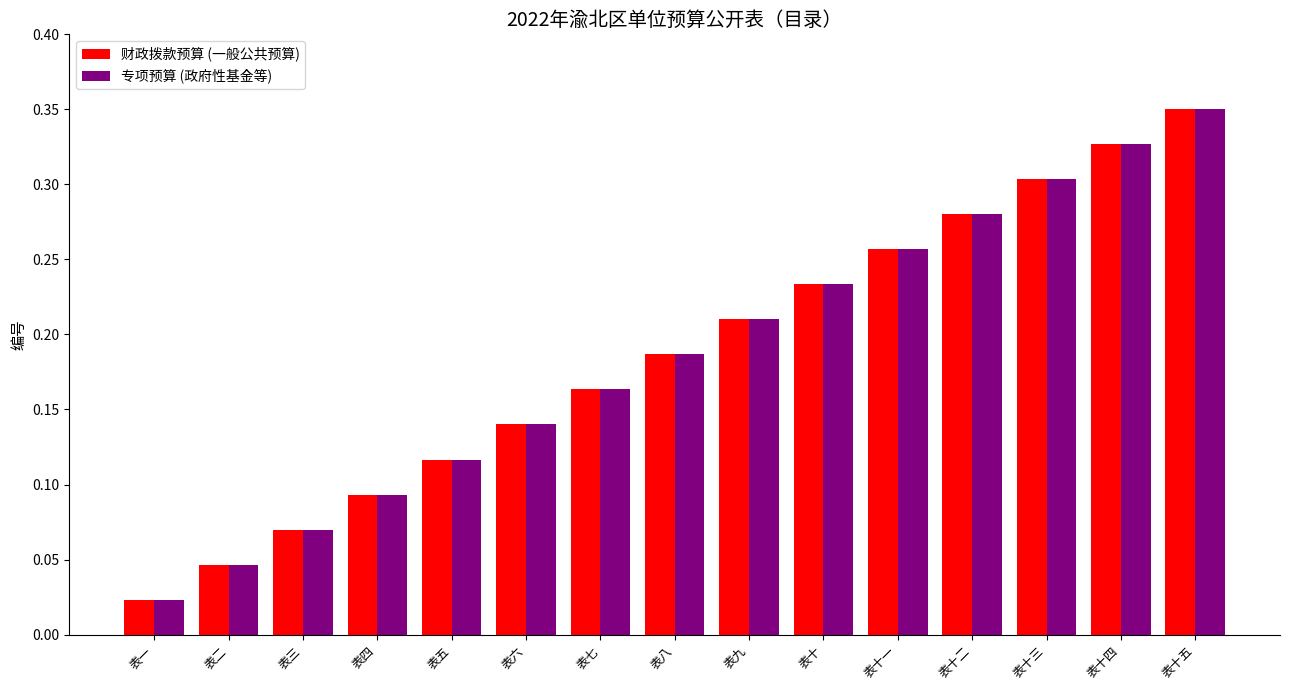

True or false: 专项预算 (政府性基金等) has a value of 0.1 at 表十二.

False